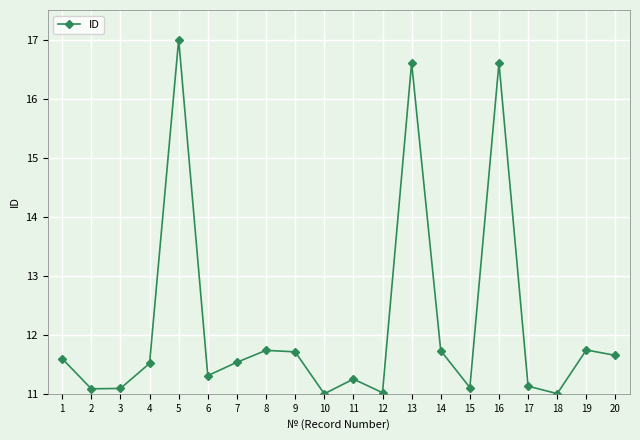

What is the average value?

12.2